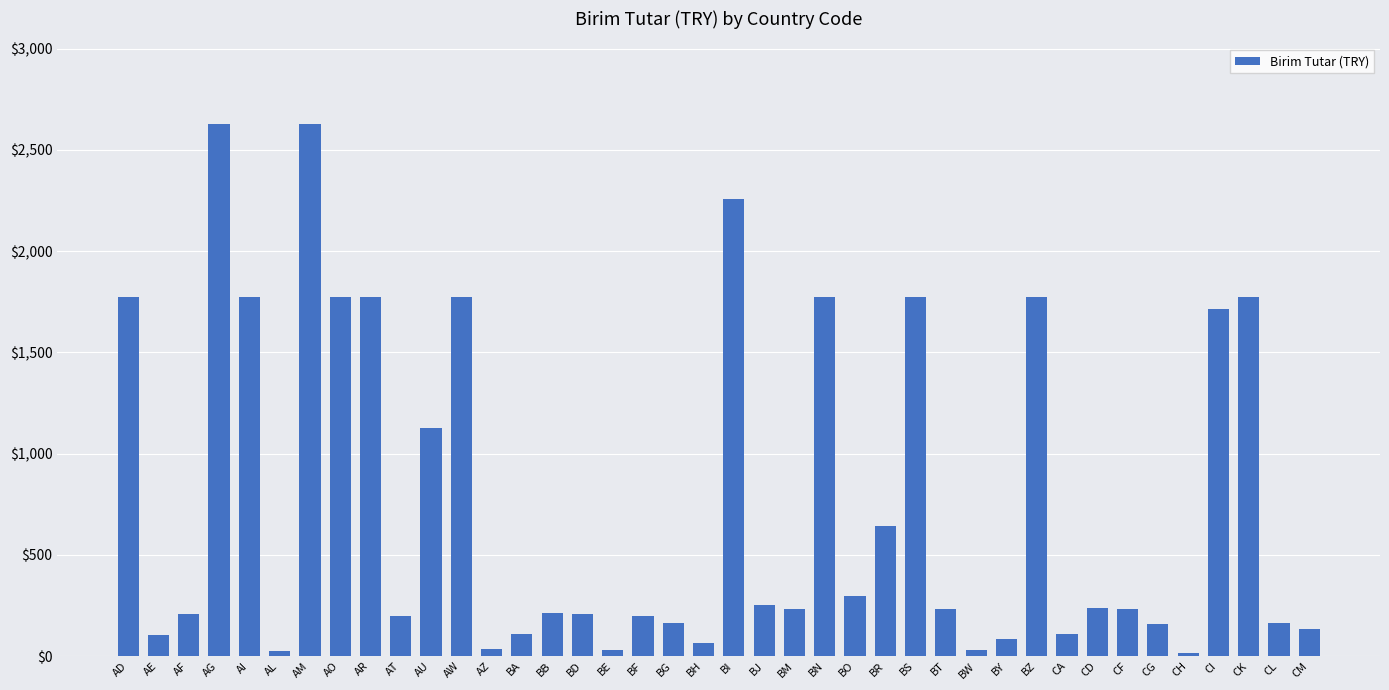

What is the change in value from AU to BT?

-896